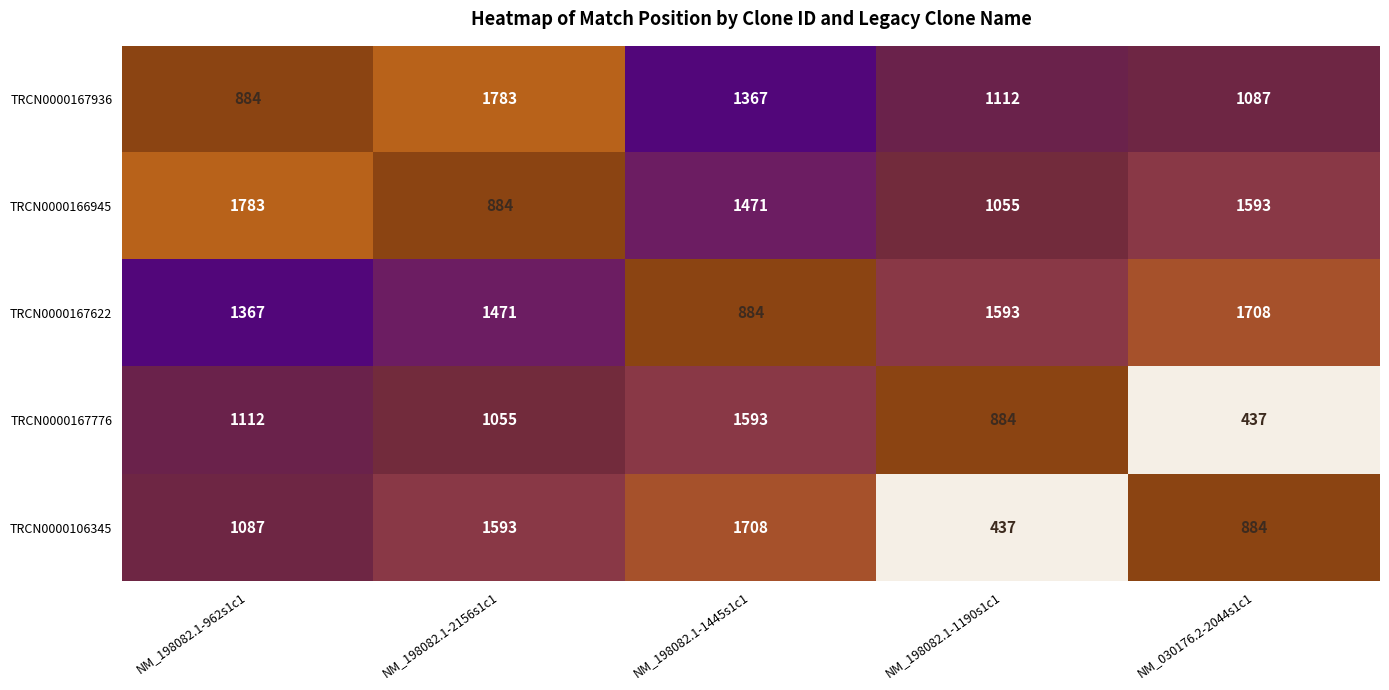

The TRCN0000106345 series shows 437 at NM_198082.1-1190s1c1. True or false?

True